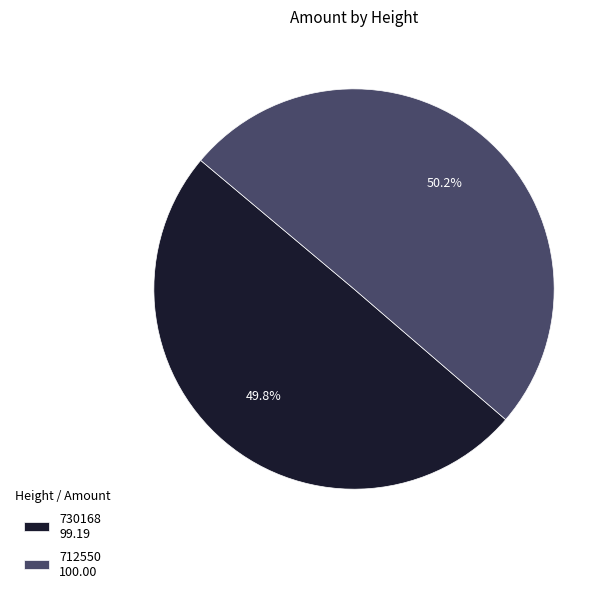

Is it true that 730168 is 50% of the pie?

True